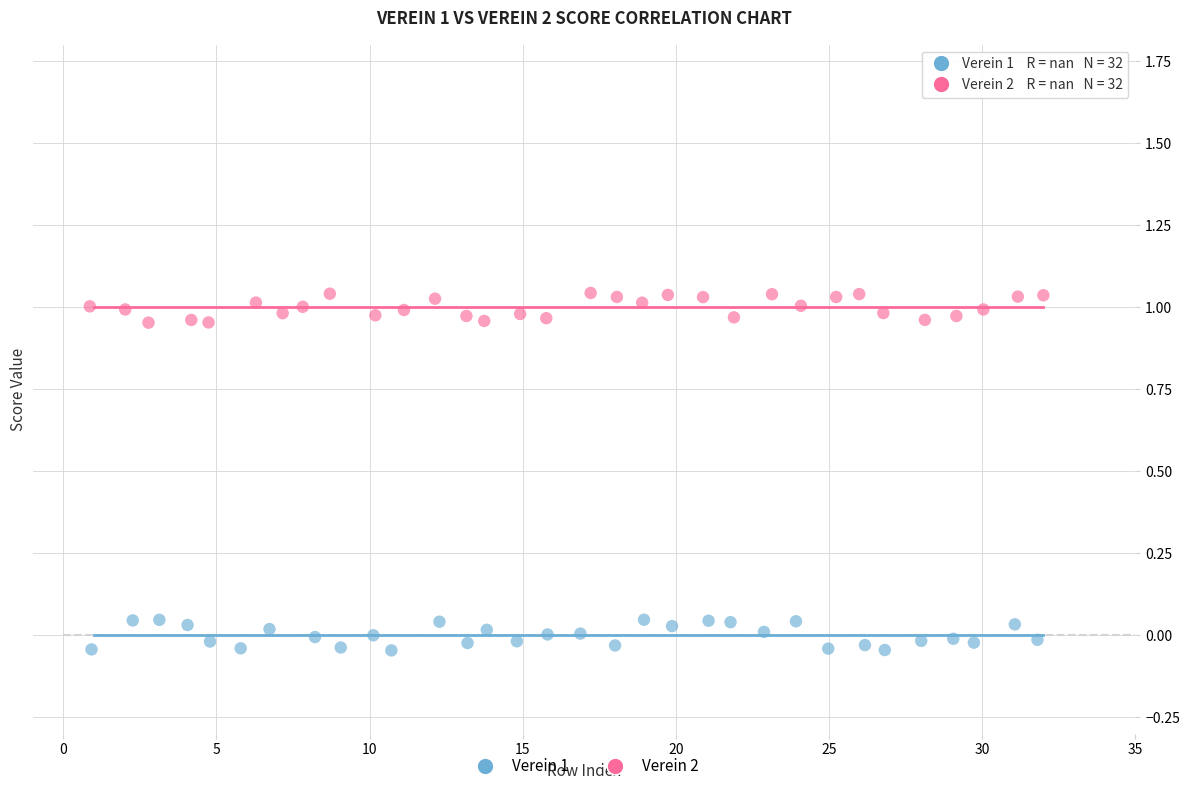

Which series reaches the maximum Y coordinate?

Verein 2